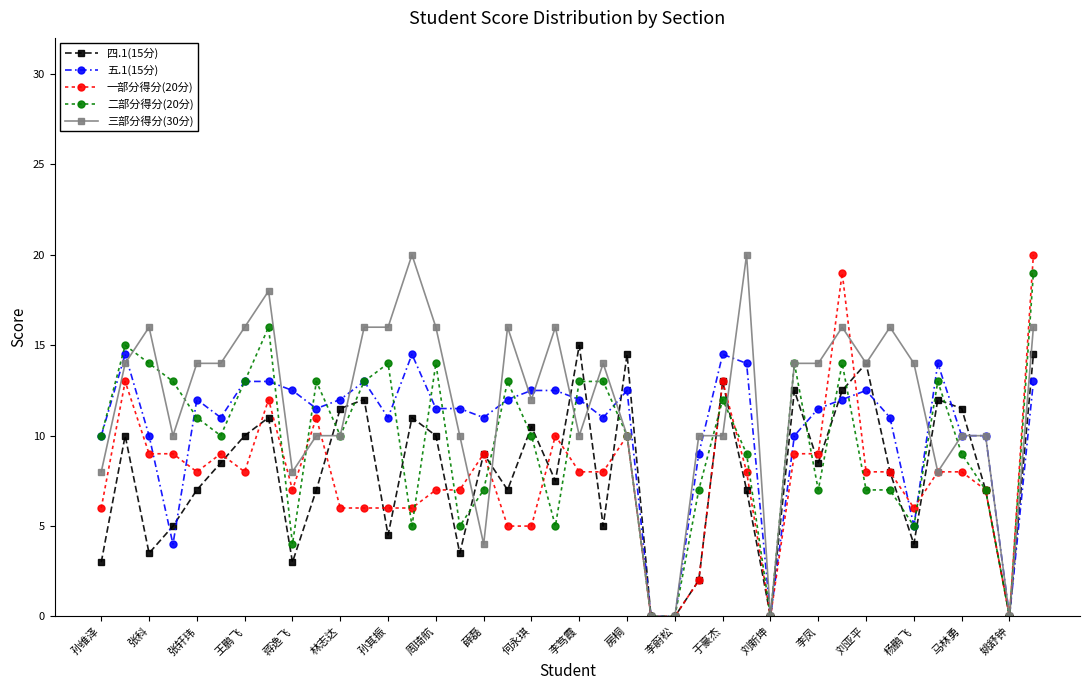

At how many categories does at least one series exceed 17?

5